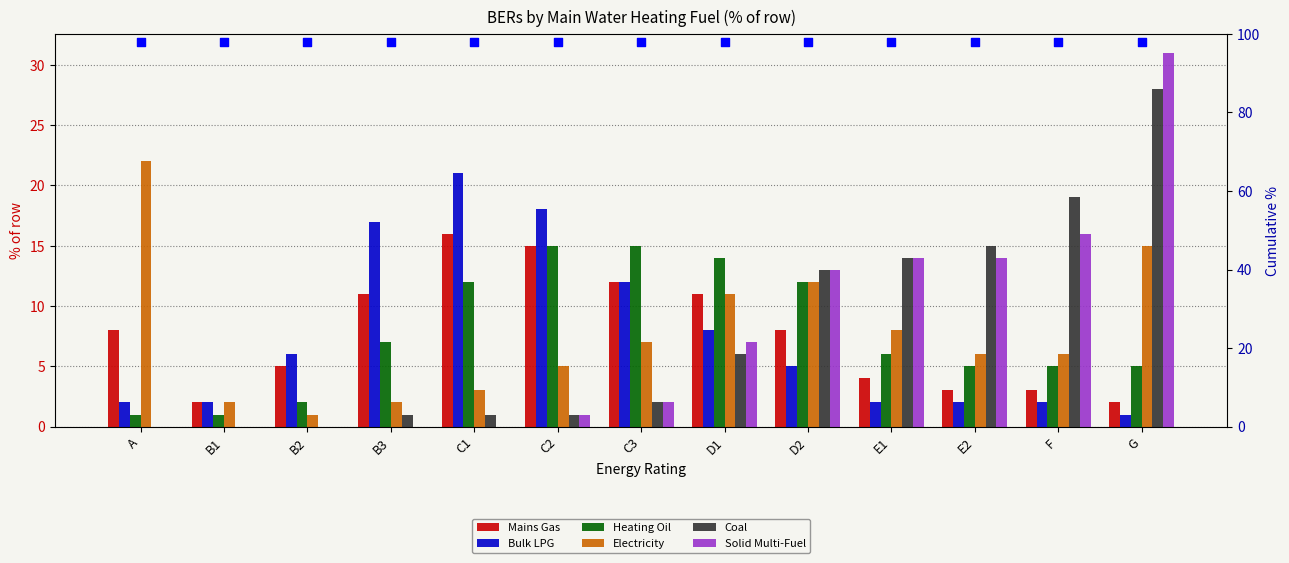

Which series contains the lowest Y value?

Coal